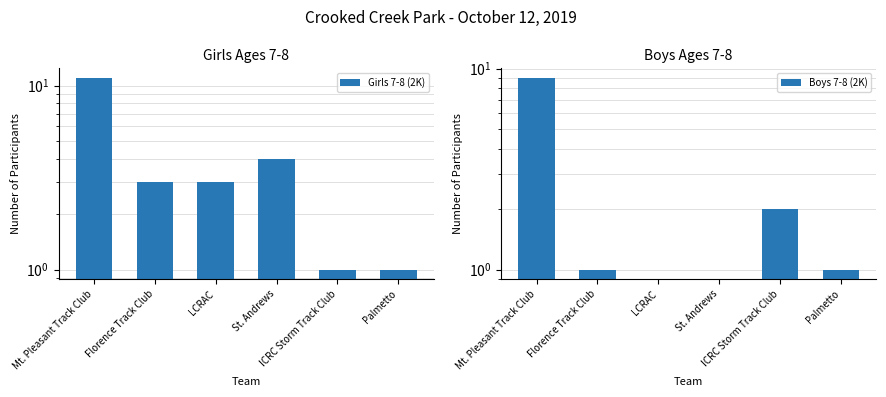

Where does the Boys 7-8 (2K) series first go above 1?

Mt. Pleasant Track Club